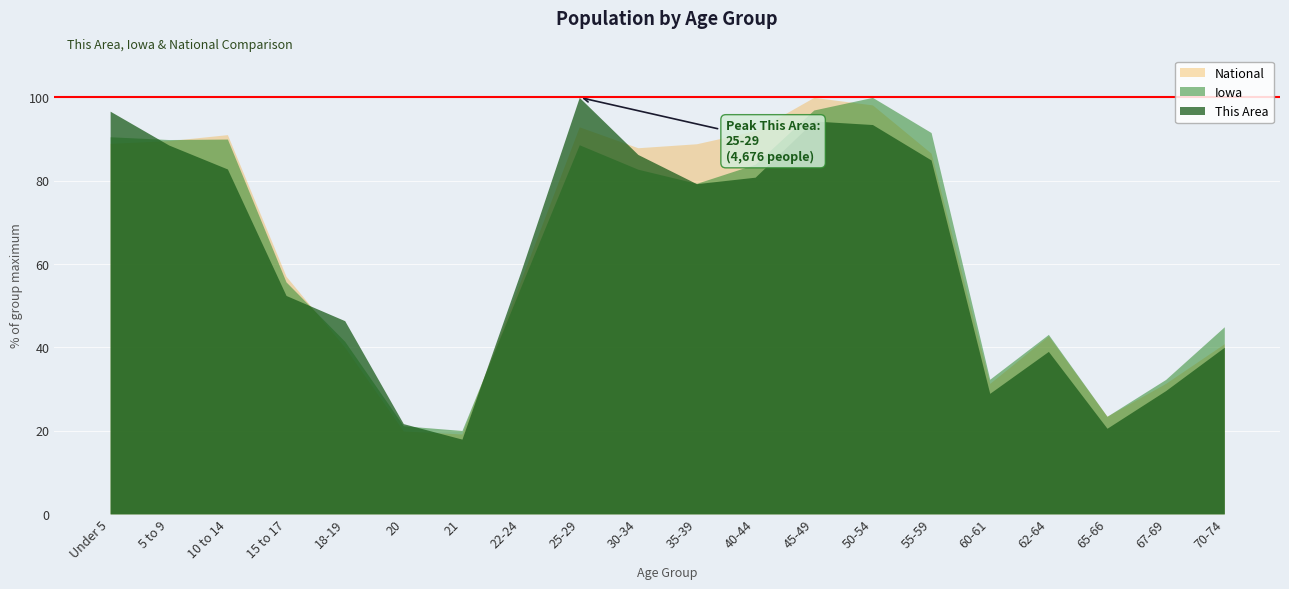

What is the total value across all series at 10 to 14?

263.9